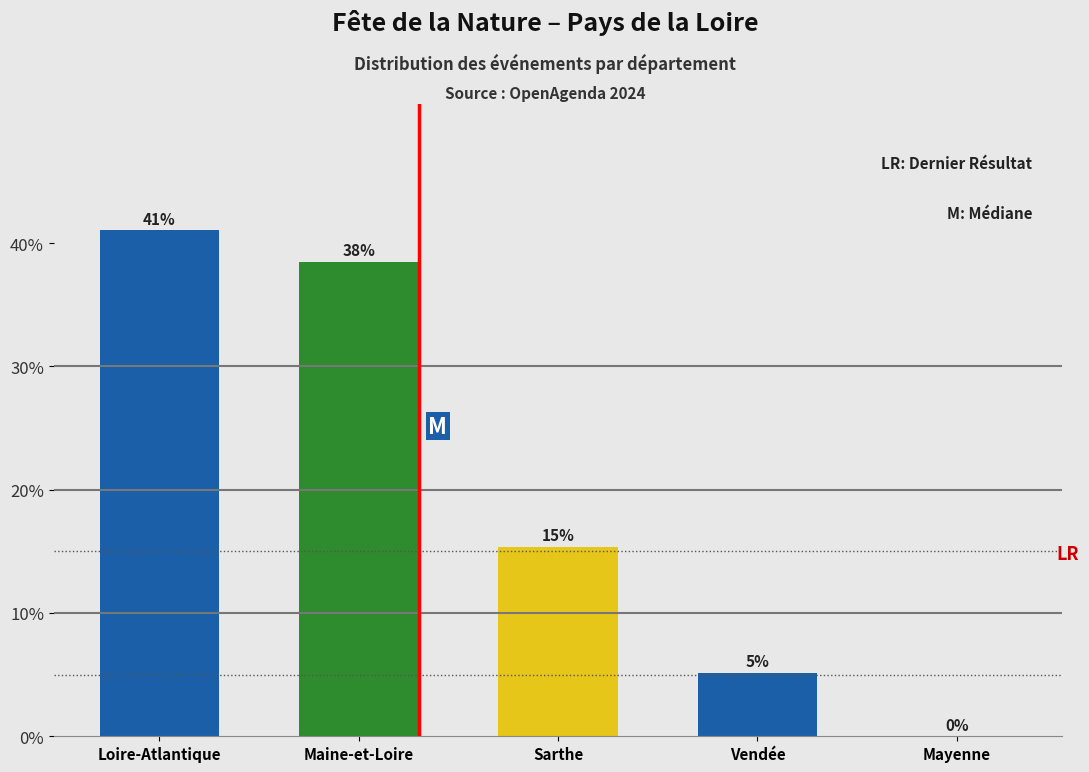

Are the bars horizontal?

No